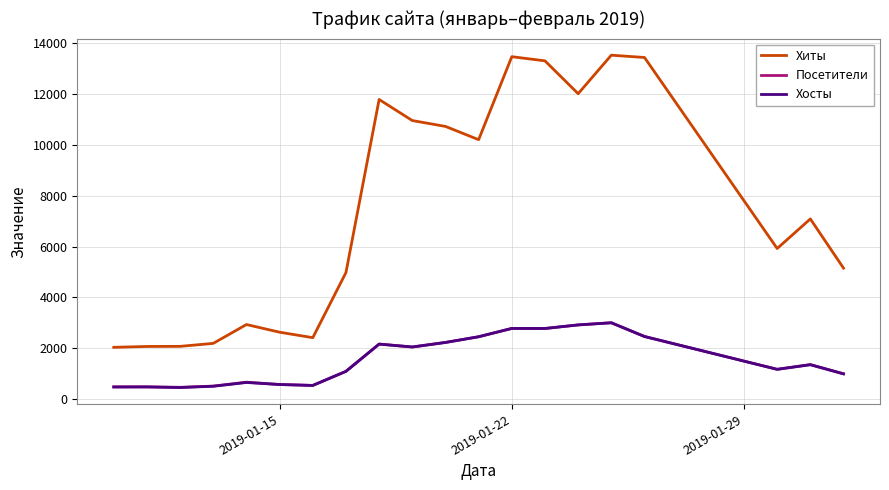

What is the lowest value of the Посетители series?

459